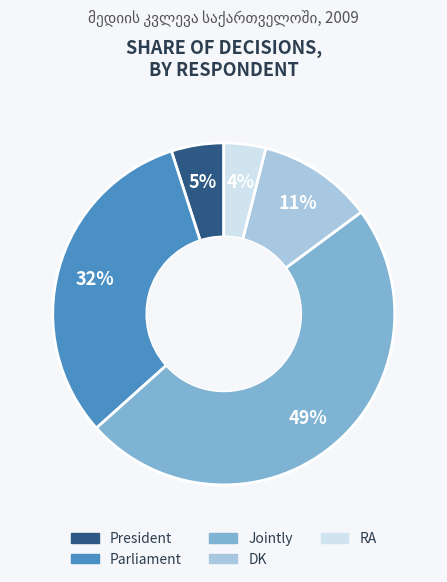

What percentage is the President slice, to the nearest percent?

5%